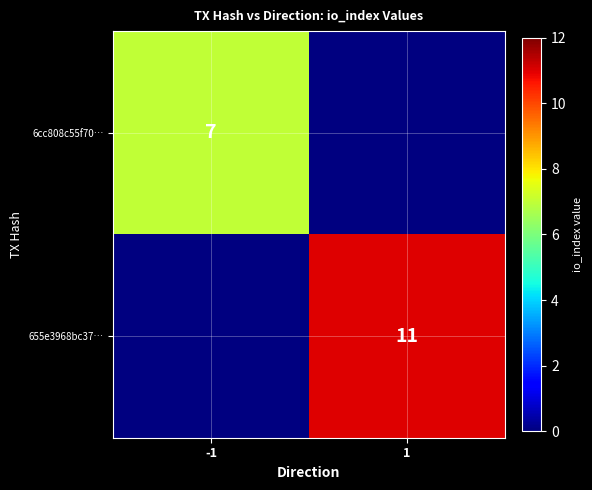

Is it true that 655e3968bc37… equals 15 at 1?

False